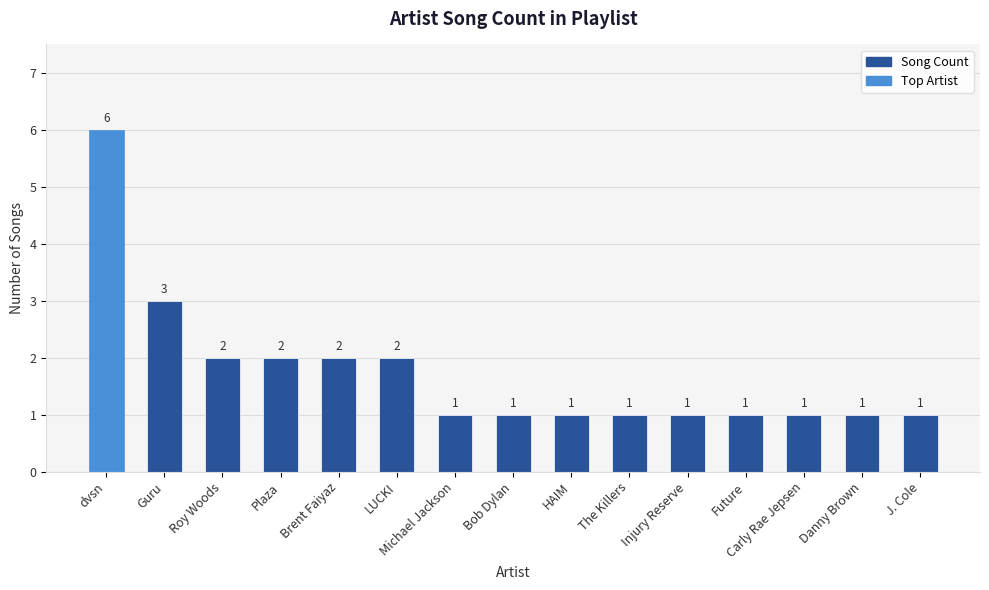

What value does the data have at HAIM?

1